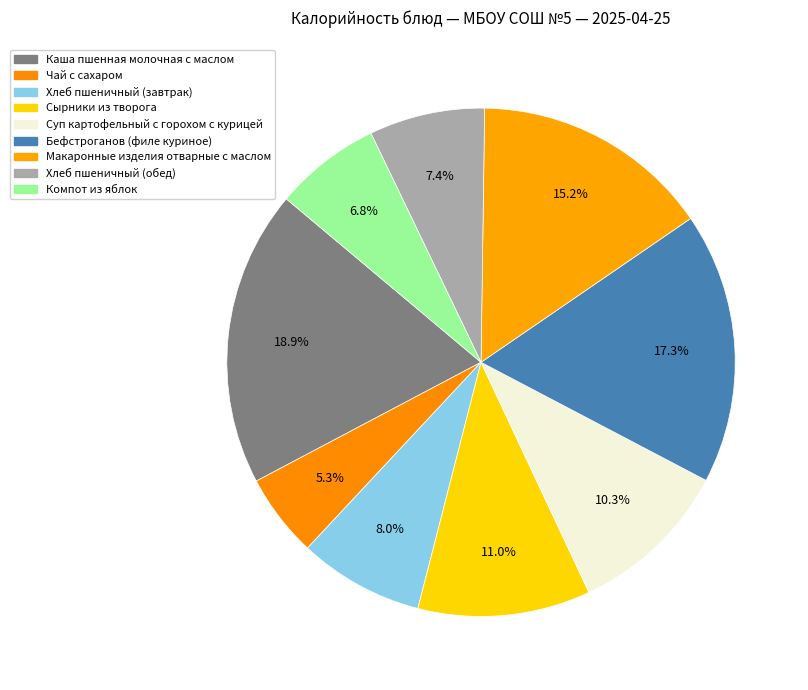

What percentage is the Макаронные изделия отварные с маслом slice, to the nearest percent?

15%